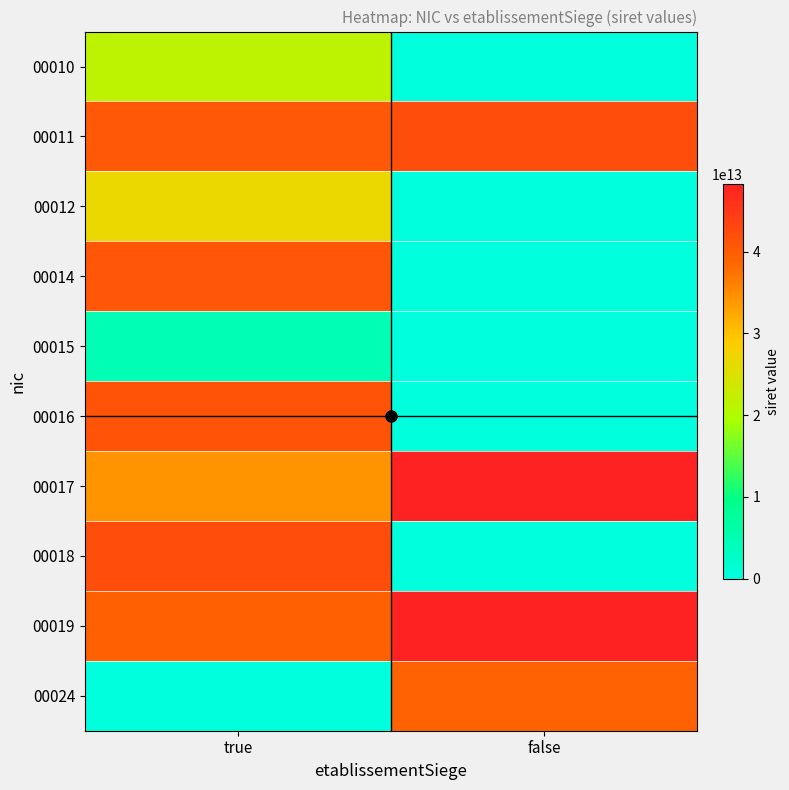

At which category is the sum across all series the highest?

true